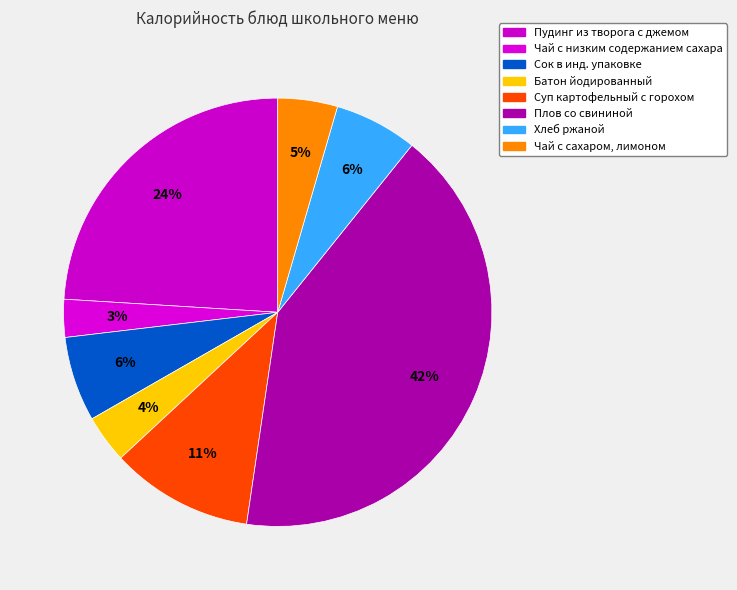

Does any single category account for the majority?

No